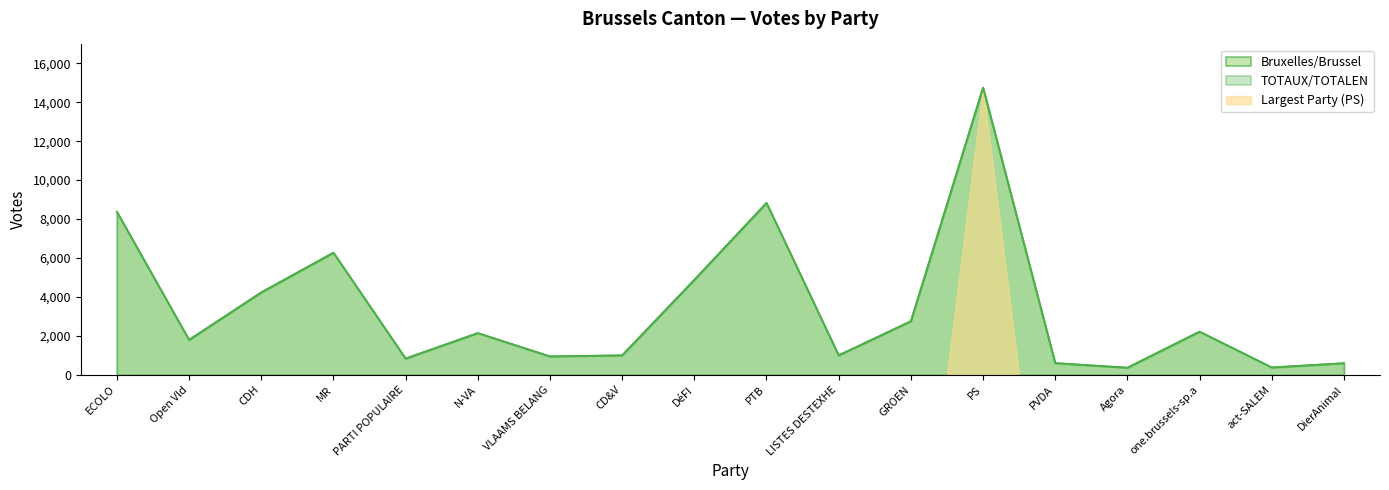

What value does the Bruxelles/Brussel series have at PARTI POPULAIRE, to the nearest 100?

800